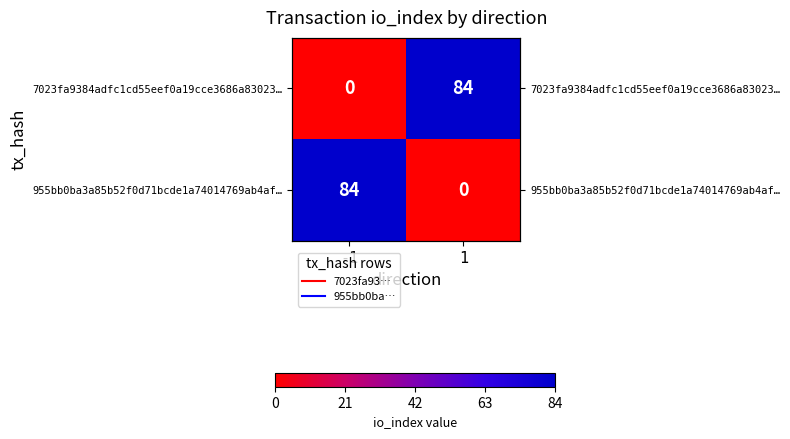

At how many categories does at least one series exceed 56?

2